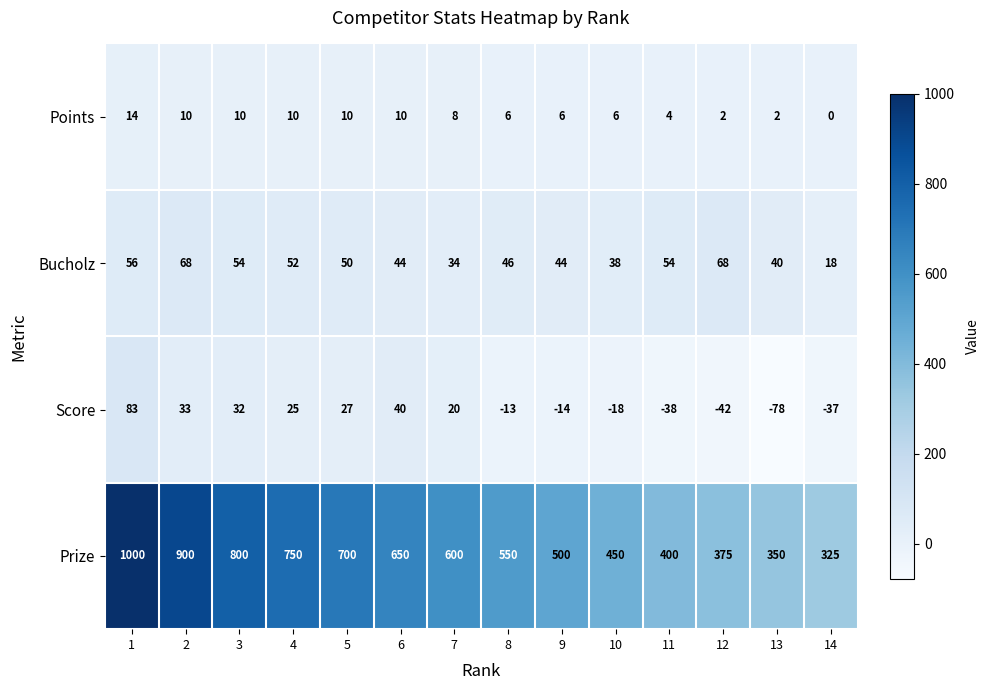

The Points series shows 15 at 2. True or false?

False